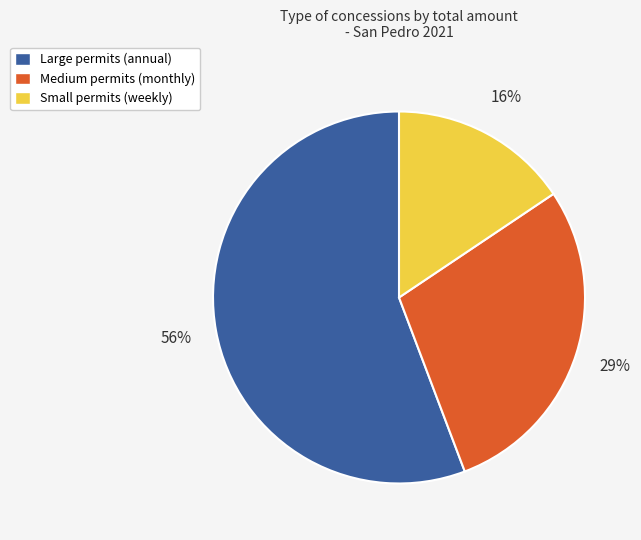

To the nearest percent, what is the average slice percentage?

33%